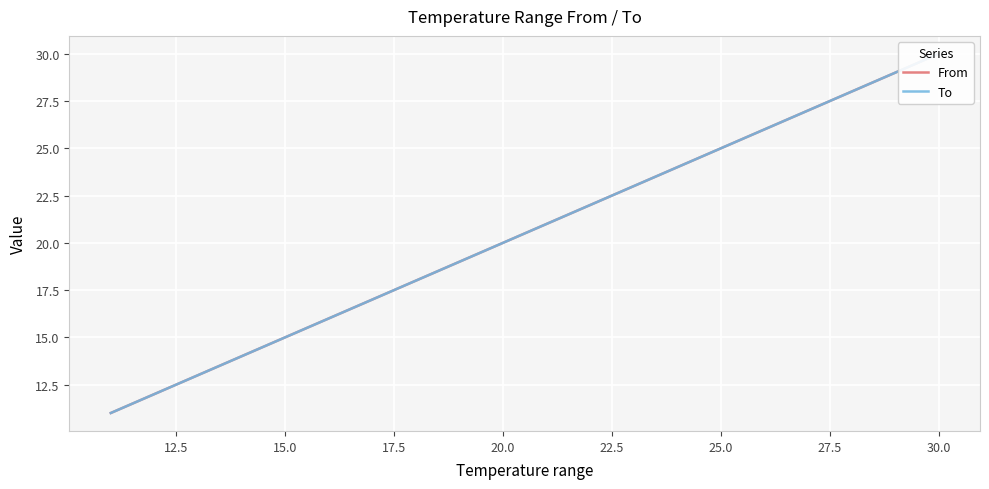

True or false: From has more than 1 interior local peaks.

False